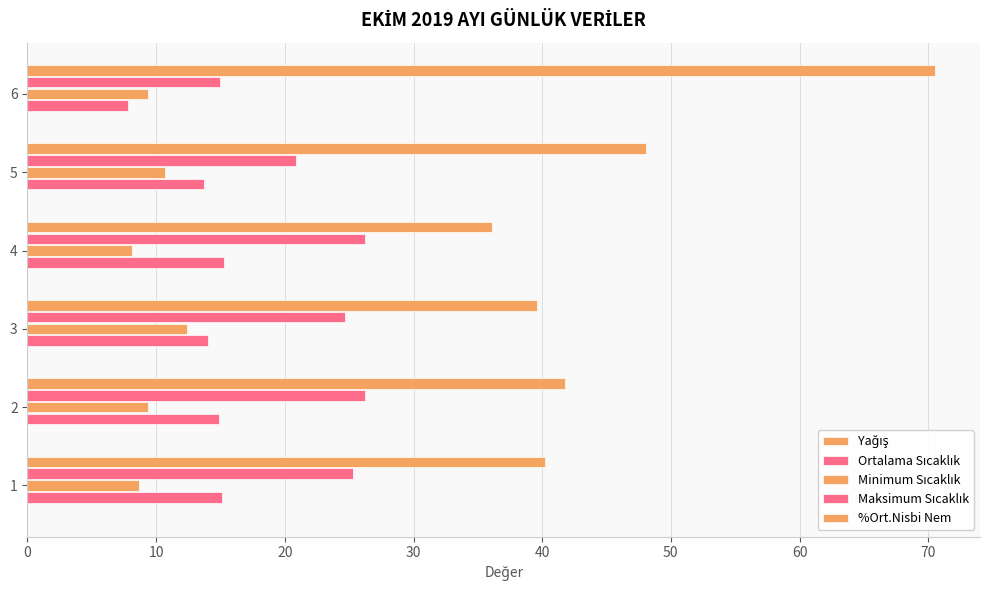

What is the value of the Yağış bar at the 2nd from the left?

0.1